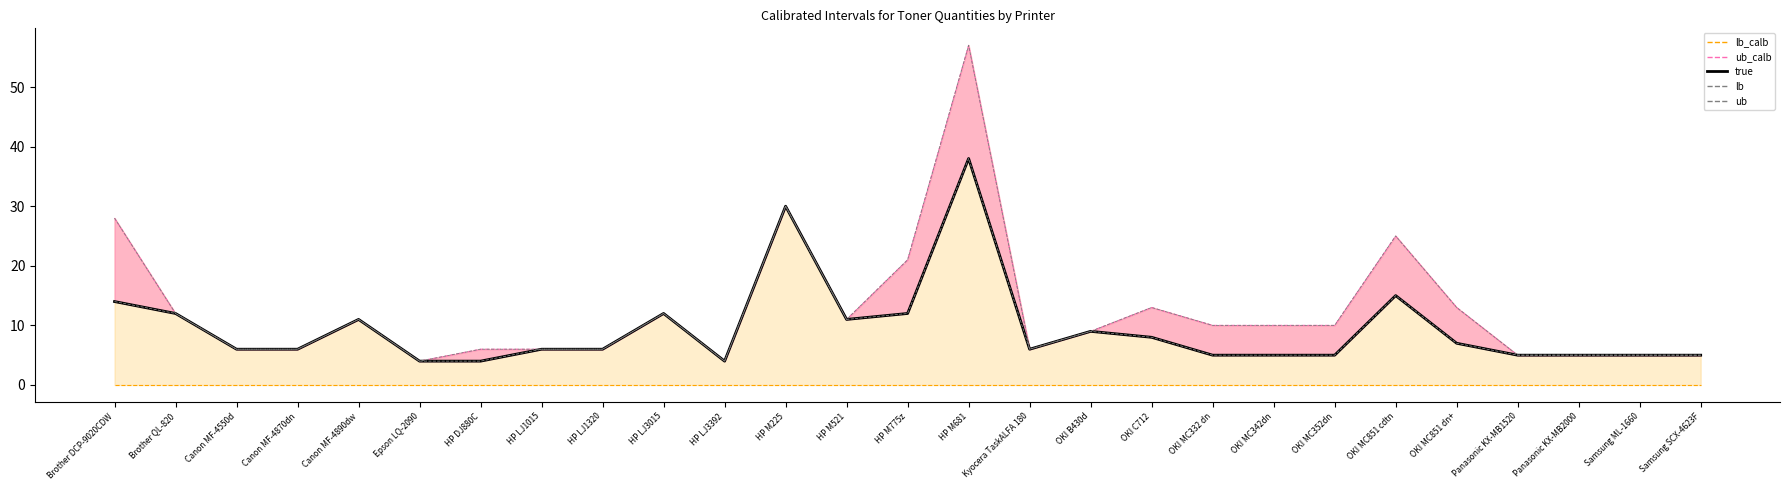

Reading left to right, extract all data points from this chart.

lb_calb_line: Brother DCP-9020CDW=0	Brother QL-820=0	Canon MF-4550d=0	Canon MF-4870dn=0	Canon MF-4890dw=0	Epson LQ-2090=0	HP DJ880C=0	HP LJ1015=0	HP LJ1320=0	HP LJ3015=0	HP LJ3392=0	HP M225=0	HP M521=0	HP M775z=0	HP M681=0	Kyocera TaskALFA 180=0	OKI B430d=0	OKI C712=0	OKI MC332 dn=0	OKI MC342dn=0	OKI MC352dn=0	OKI MC851 cdtn=0	OKI MC851 dn+=0	Panasonic KX-MB1520=0	Panasonic KX-MB2000=0	Samsung ML-1660=0	Samsung SCX-4623F=0
ub_calb_line: Brother DCP-9020CDW=28	Brother QL-820=12	Canon MF-4550d=6	Canon MF-4870dn=6	Canon MF-4890dw=11	Epson LQ-2090=4	HP DJ880C=6	HP LJ1015=6	HP LJ1320=6	HP LJ3015=12	HP LJ3392=4	HP M225=30	HP M521=11	HP M775z=21	HP M681=57	Kyocera TaskALFA 180=6	OKI B430d=9	OKI C712=13	OKI MC332 dn=10	OKI MC342dn=10	OKI MC352dn=10	OKI MC851 cdtn=25	OKI MC851 dn+=13	Panasonic KX-MB1520=5	Panasonic KX-MB2000=5	Samsung ML-1660=5	Samsung SCX-4623F=5
true: Brother DCP-9020CDW=14	Brother QL-820=12	Canon MF-4550d=6	Canon MF-4870dn=6	Canon MF-4890dw=11	Epson LQ-2090=4	HP DJ880C=4	HP LJ1015=6	HP LJ1320=6	HP LJ3015=12	HP LJ3392=4	HP M225=30	HP M521=11	HP M775z=12	HP M681=38	Kyocera TaskALFA 180=6	OKI B430d=9	OKI C712=8	OKI MC332 dn=5	OKI MC342dn=5	OKI MC352dn=5	OKI MC851 cdtn=15	OKI MC851 dn+=7	Panasonic KX-MB1520=5	Panasonic KX-MB2000=5	Samsung ML-1660=5	Samsung SCX-4623F=5
lb_inner: Brother DCP-9020CDW=14	Brother QL-820=12	Canon MF-4550d=6	Canon MF-4870dn=6	Canon MF-4890dw=11	Epson LQ-2090=4	HP DJ880C=4	HP LJ1015=6	HP LJ1320=6	HP LJ3015=12	HP LJ3392=4	HP M225=30	HP M521=11	HP M775z=12	HP M681=38	Kyocera TaskALFA 180=6	OKI B430d=9	OKI C712=8	OKI MC332 dn=5	OKI MC342dn=5	OKI MC352dn=5	OKI MC851 cdtn=15	OKI MC851 dn+=7	Panasonic KX-MB1520=5	Panasonic KX-MB2000=5	Samsung ML-1660=5	Samsung SCX-4623F=5
ub_inner: Brother DCP-9020CDW=28	Brother QL-820=12	Canon MF-4550d=6	Canon MF-4870dn=6	Canon MF-4890dw=11	Epson LQ-2090=4	HP DJ880C=6	HP LJ1015=6	HP LJ1320=6	HP LJ3015=12	HP LJ3392=4	HP M225=30	HP M521=11	HP M775z=21	HP M681=57	Kyocera TaskALFA 180=6	OKI B430d=9	OKI C712=13	OKI MC332 dn=10	OKI MC342dn=10	OKI MC352dn=10	OKI MC851 cdtn=25	OKI MC851 dn+=13	Panasonic KX-MB1520=5	Panasonic KX-MB2000=5	Samsung ML-1660=5	Samsung SCX-4623F=5